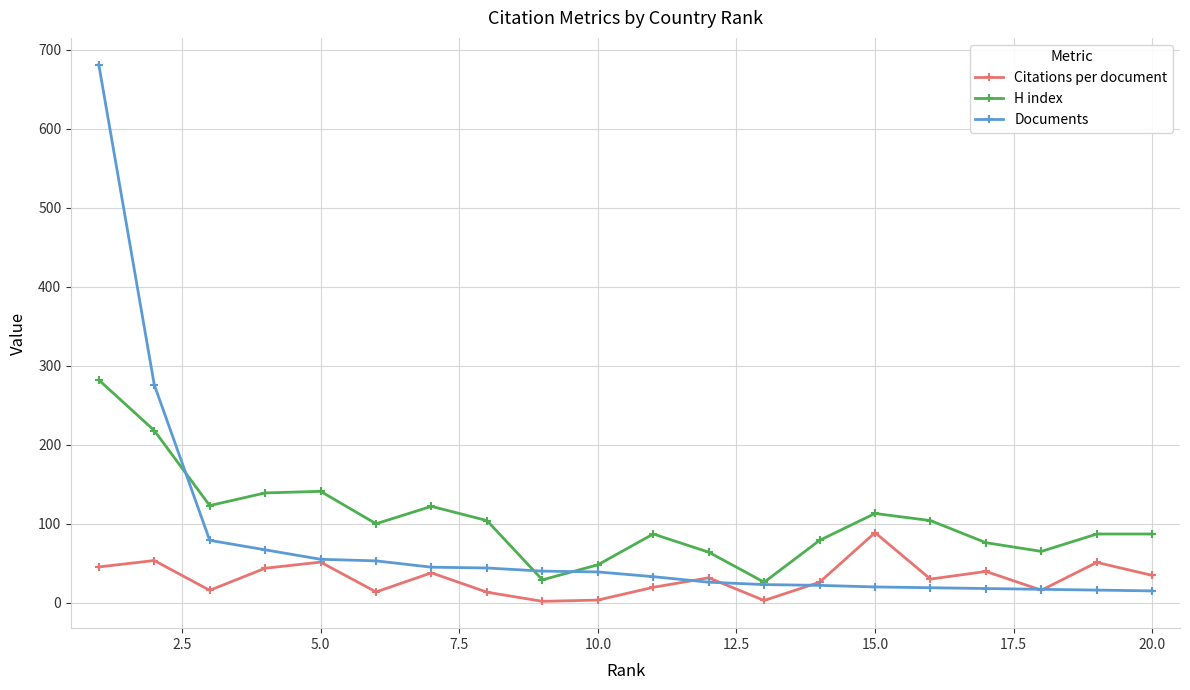

Which series ends up on top after the final intersection of H index and Documents?

H index